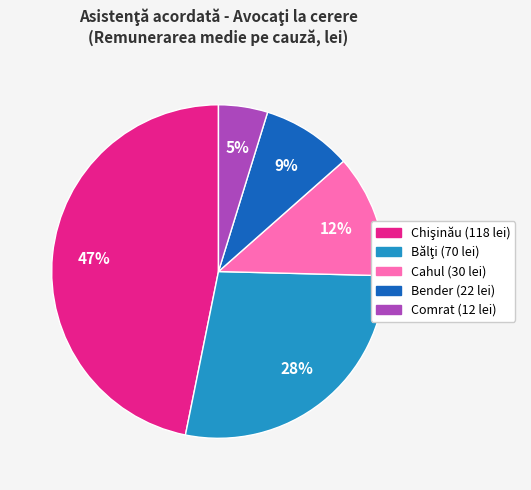

How many segments does this pie chart have?

5